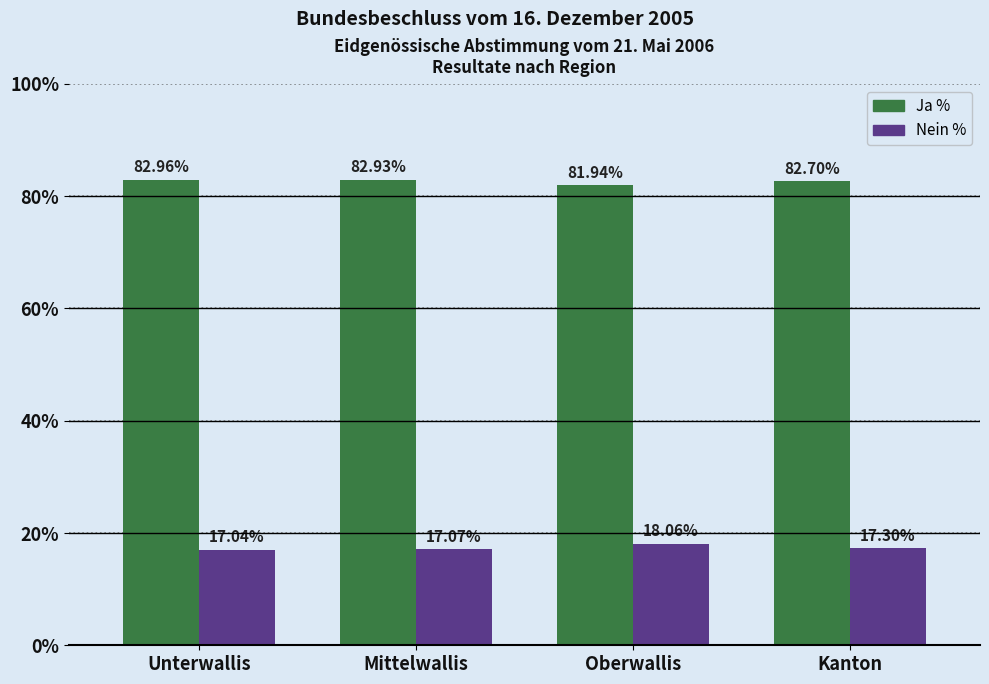

Are the bars horizontal?

No